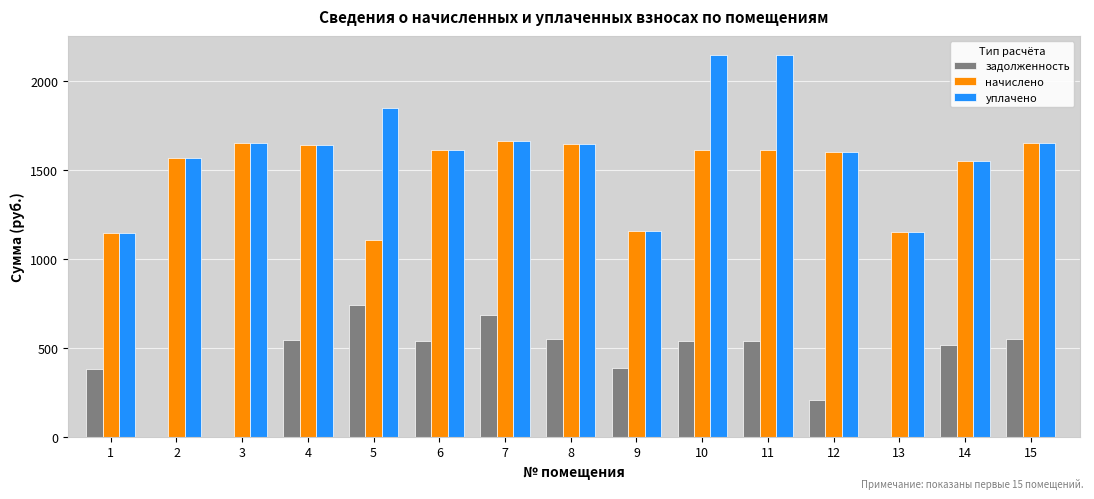

What is the sum of the задолженность values at 13 and 1?

381.0